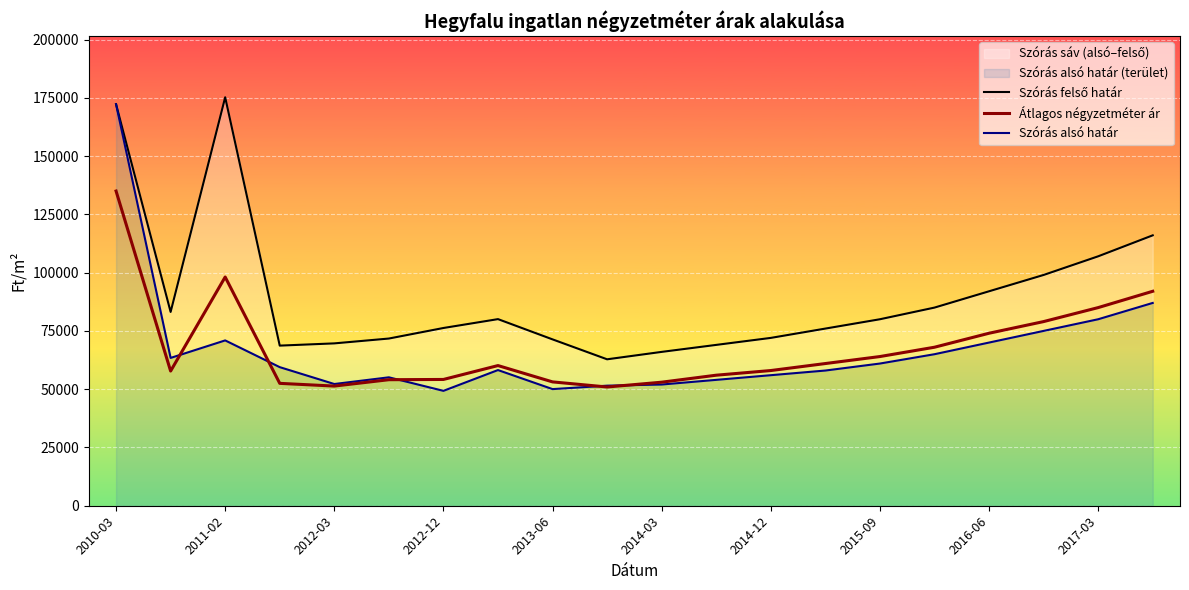

The value of Átlagos négyzetméter ár at 2013-06 is 75765. True or false?

False